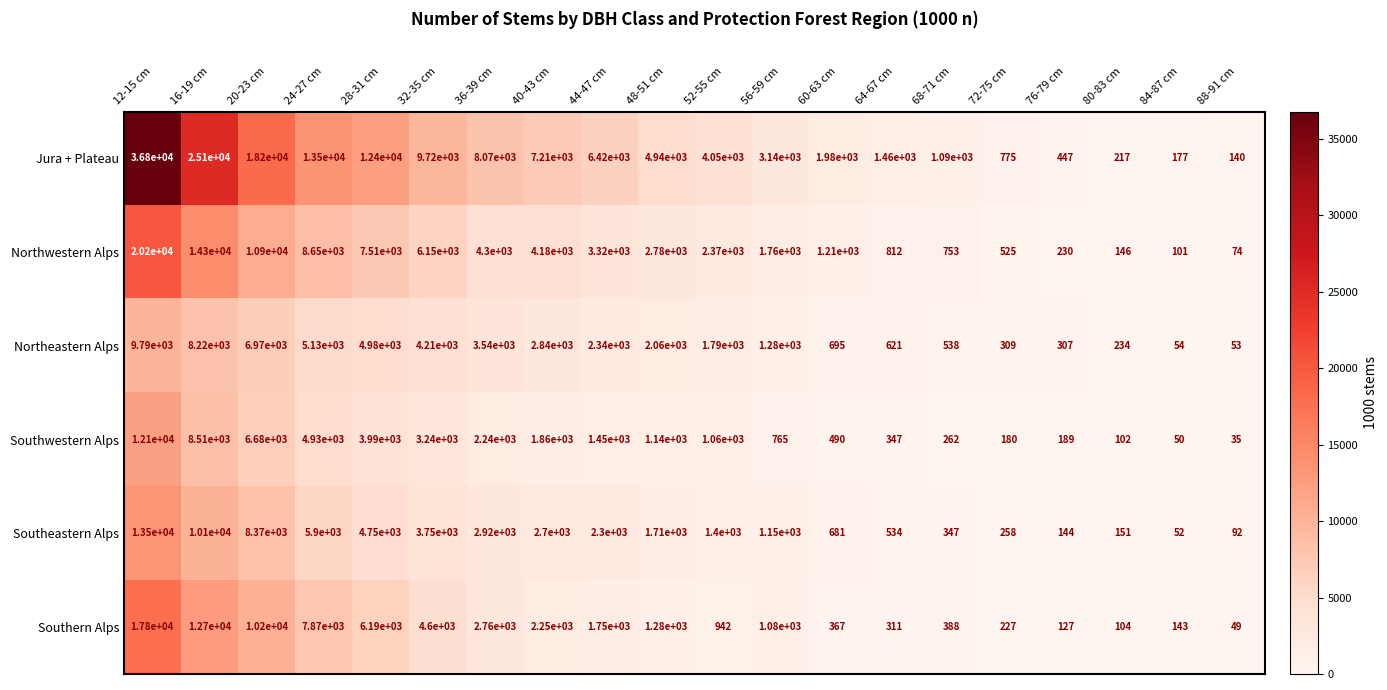

What is the difference between the maximum and minimum values in the Northeastern Alps series?

9737